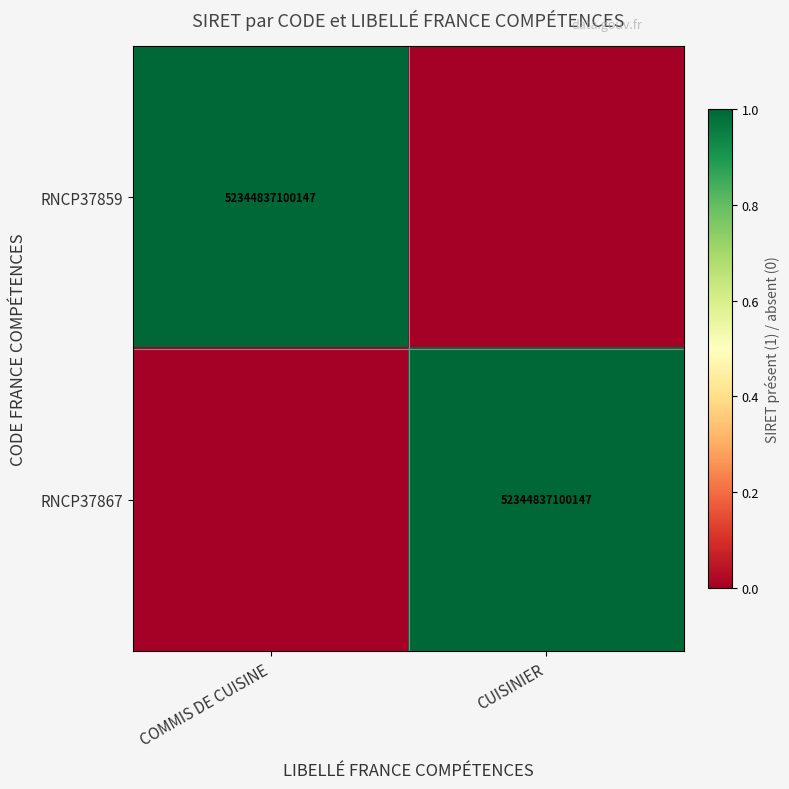

The value of RNCP37859 at COMMIS DE CUISINE is 52344837100147. True or false?

True